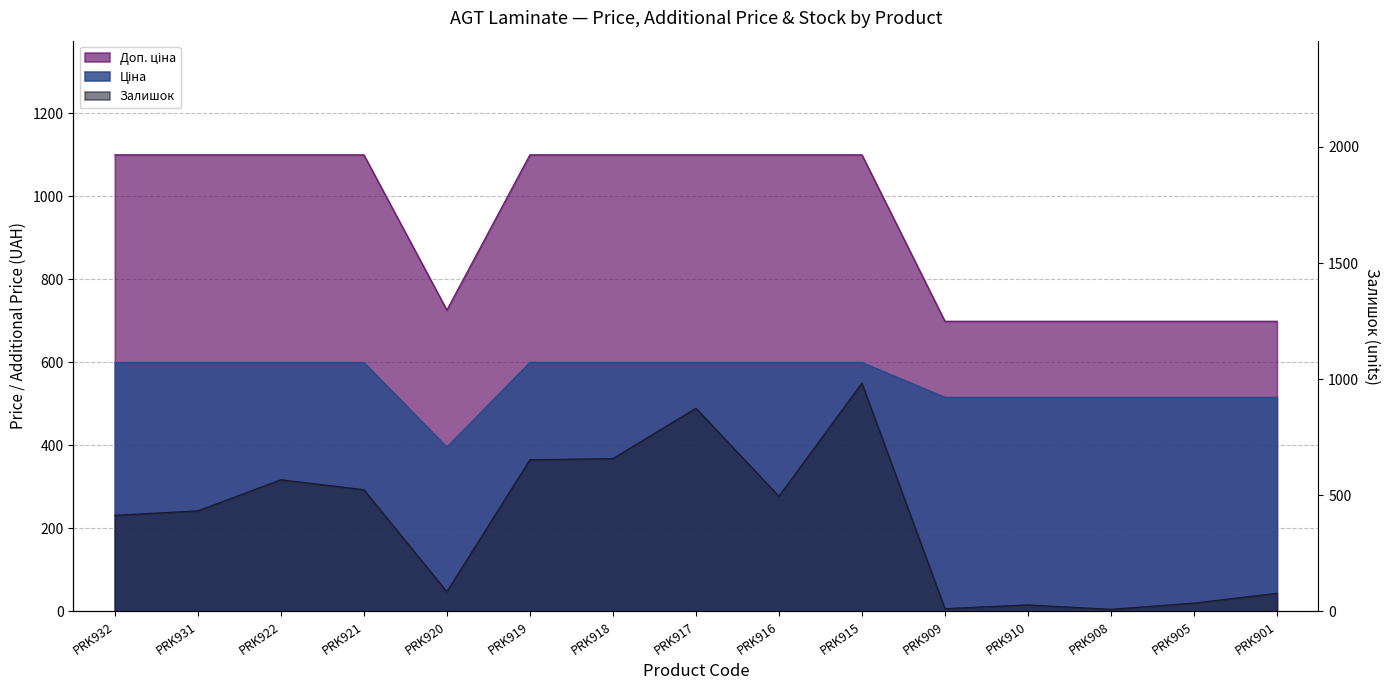

Which series has the widest spread of values?

Залишок